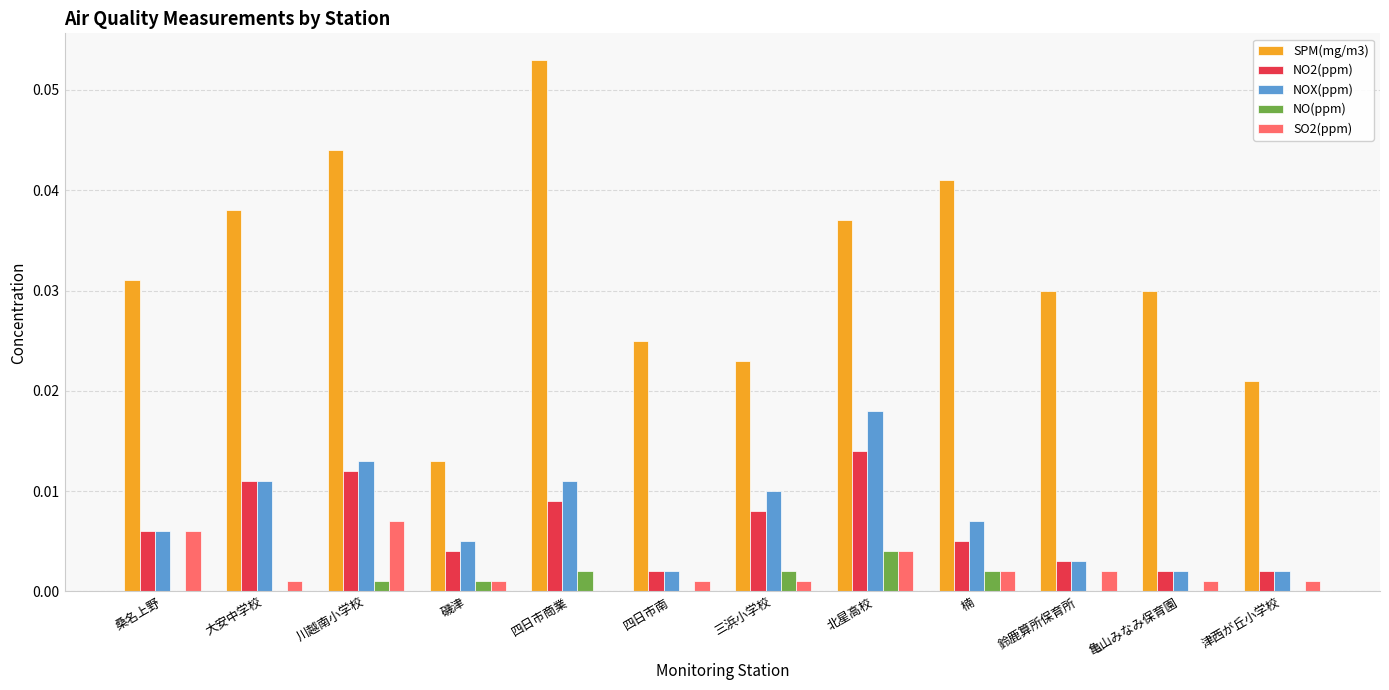

How many groups of bars are there?

12